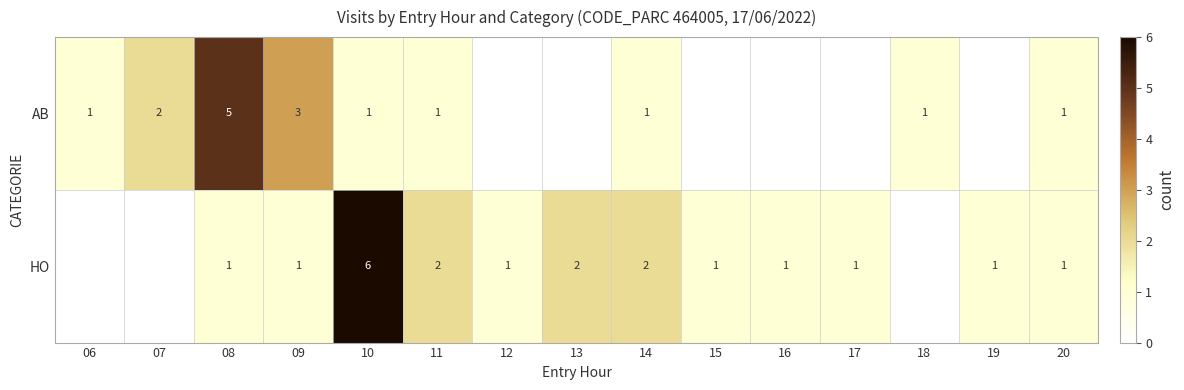

The AB series shows 5 at 08. True or false?

True